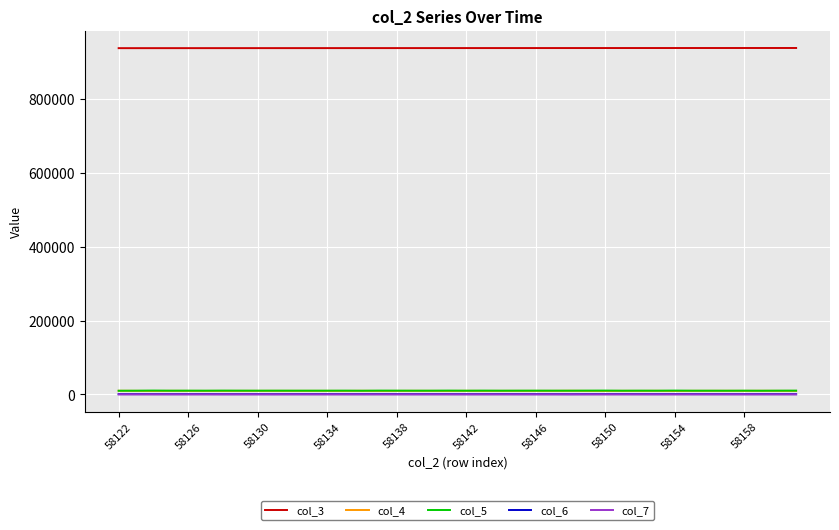

Which series has the largest total across all categories?

col_3